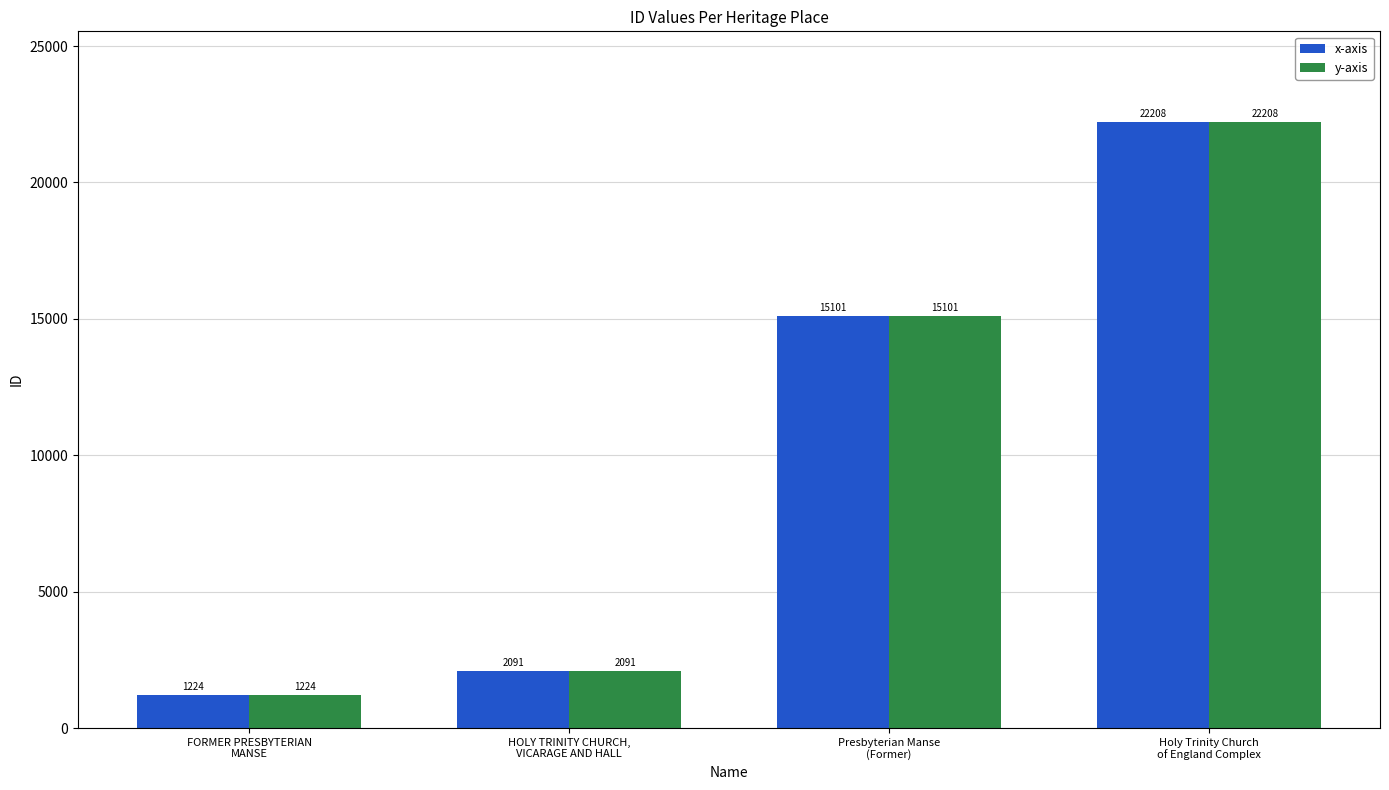

Where is x-axis nearest to the value 11716?

Presbyterian Manse
(Former)